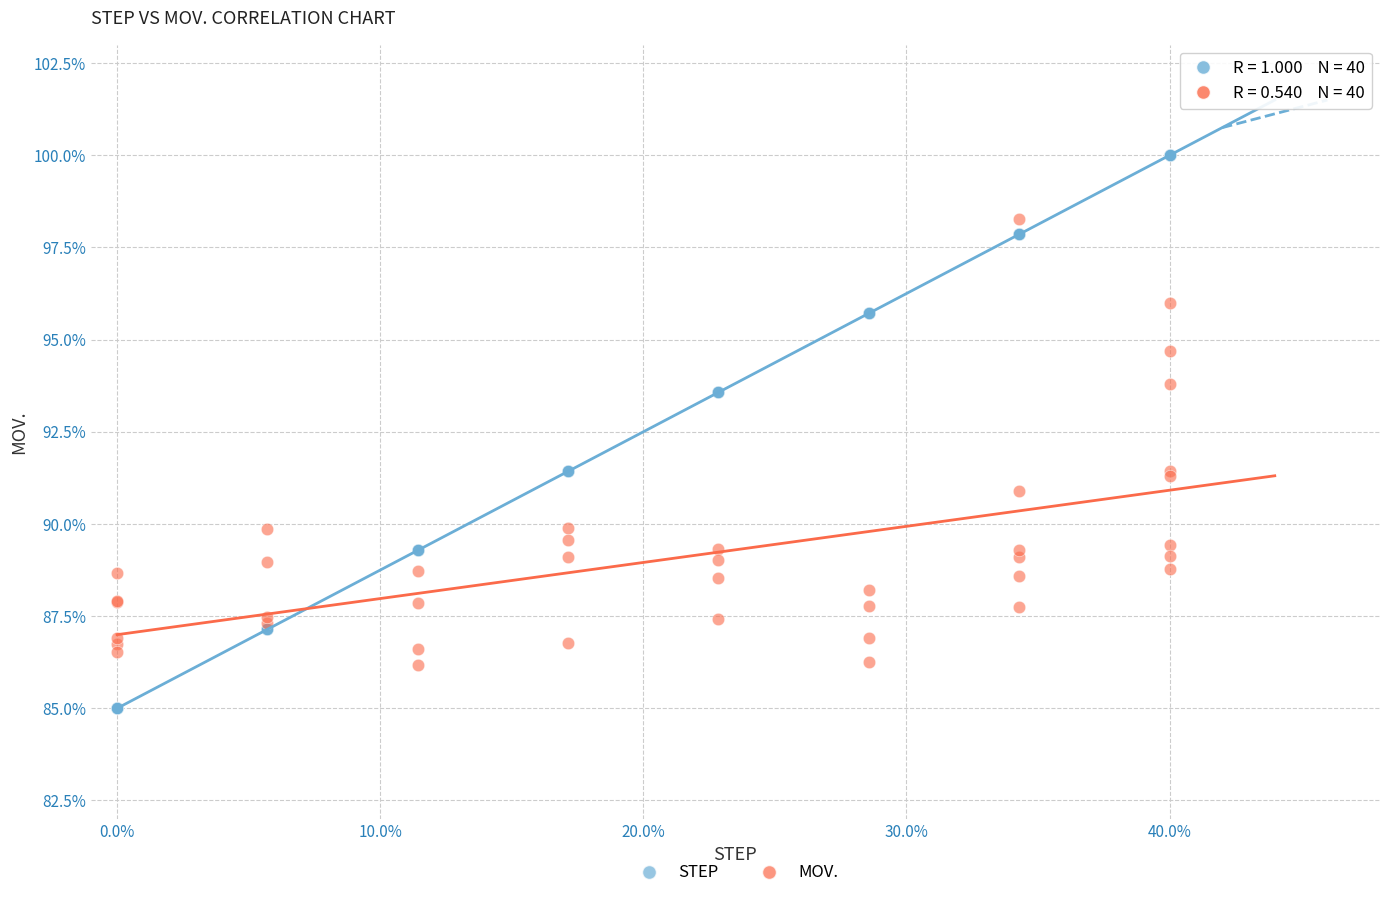

What is the X range (max minus min) for the scatter plot?

40.0